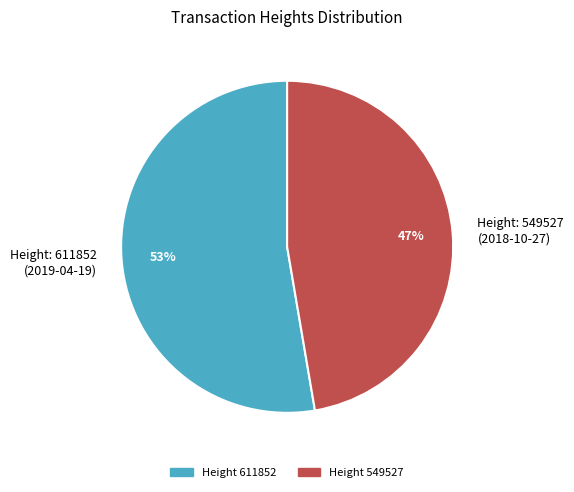

What percentage is the Height: 611852 (2019-04-19) slice, to the nearest percent?

53%